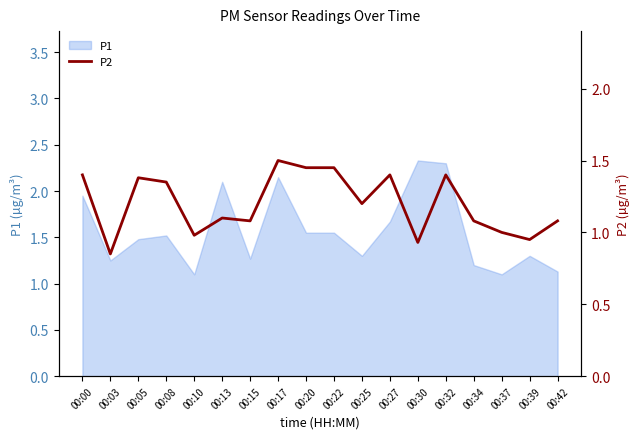

How many data points are less than 1?

4